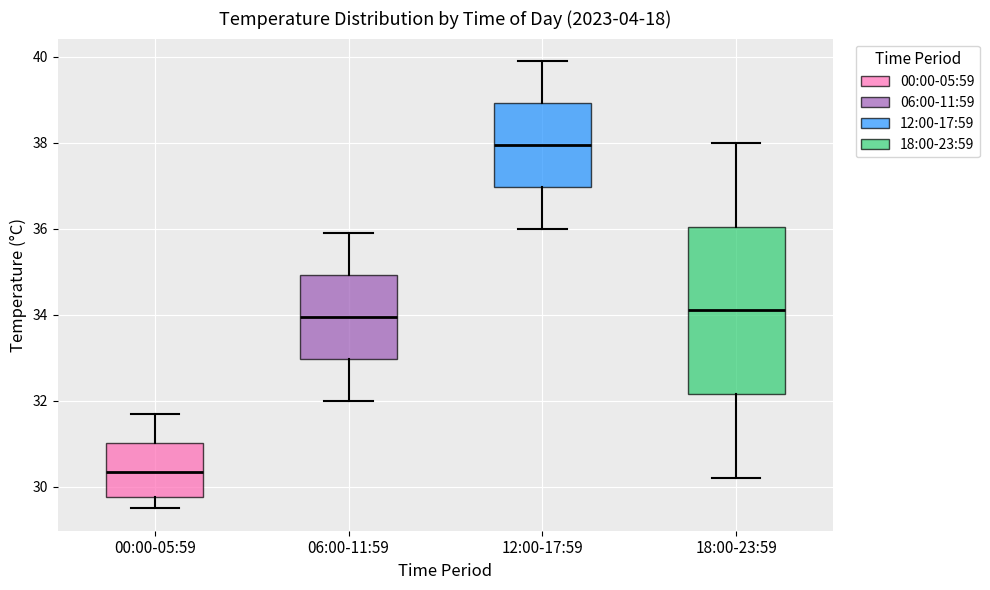

Which box is the tallest, from its lower edge to its upper edge?

18:00-23:59